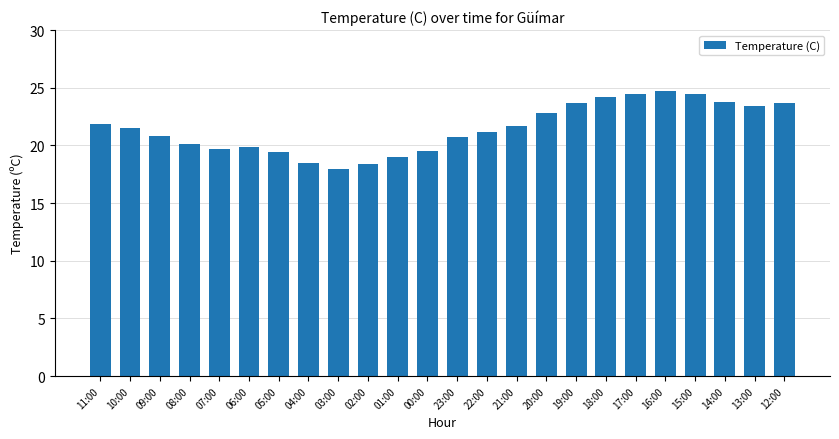

Which has a higher value, 11:00 or 12:00?

12:00